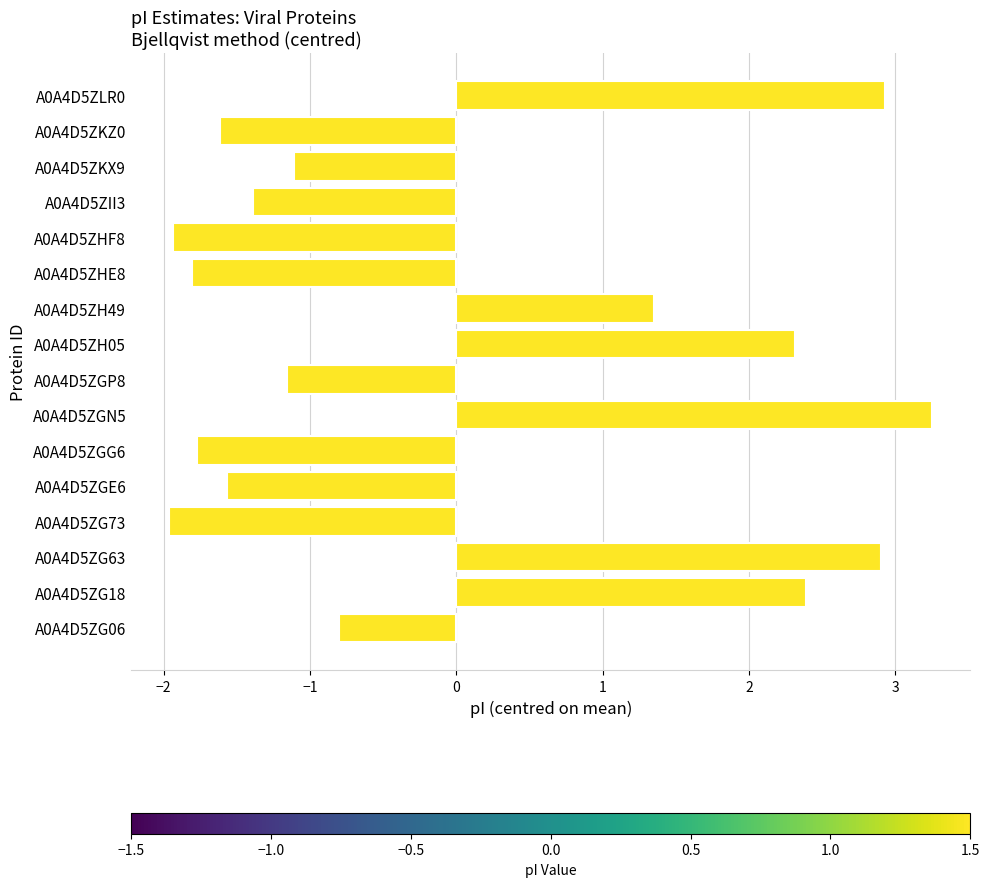

True or false: the data shows 0.8 at A0A4D5ZH49.

False